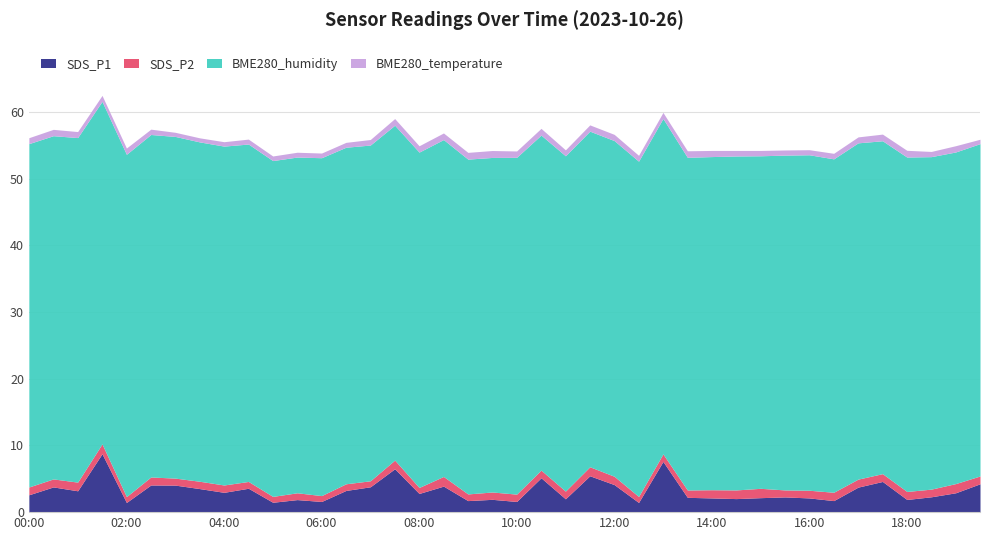

Which has a higher value, 07:00 or 10:30?

10:30